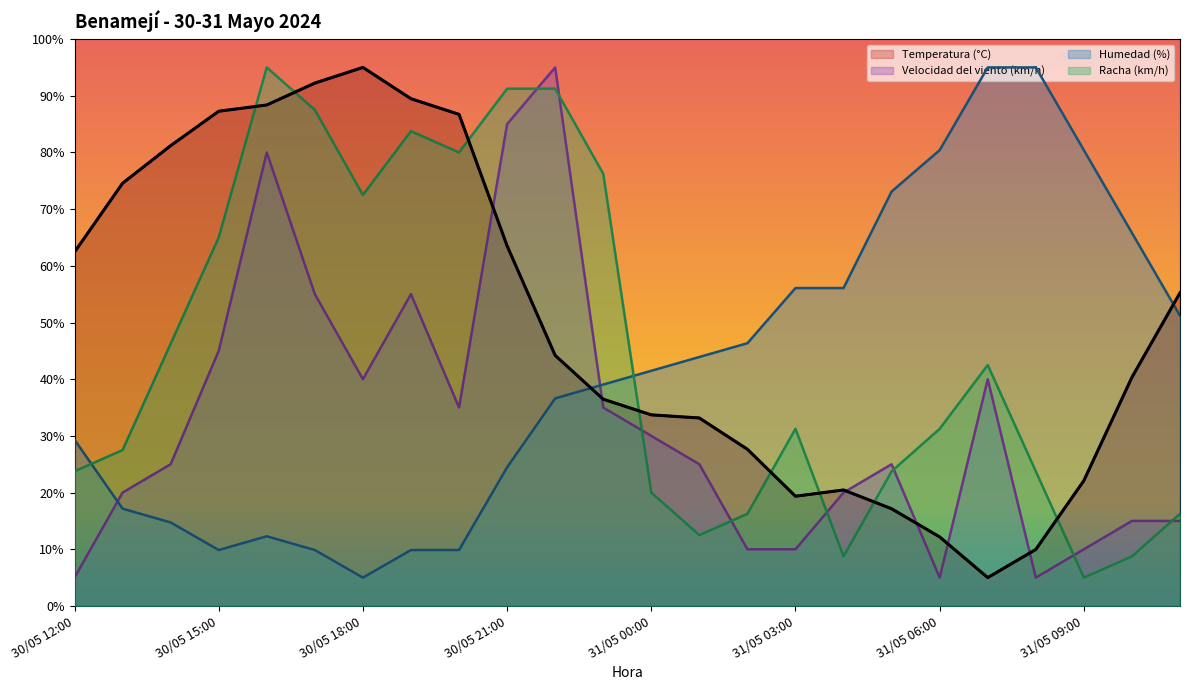

At which category does Racha (km/h) reach its first local valley?

30/05 18:00